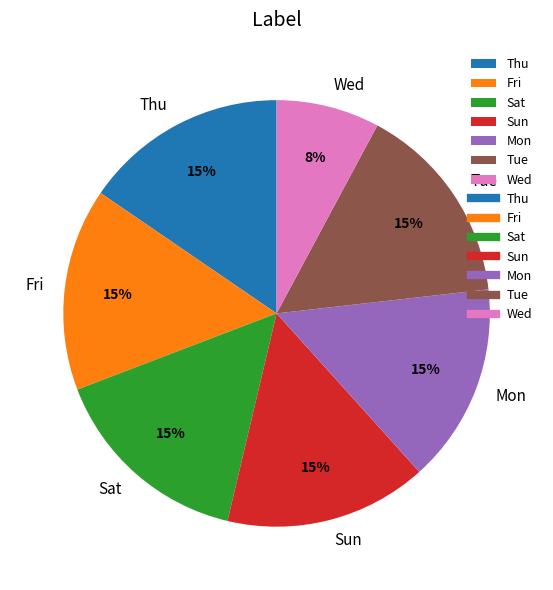

What is the smallest slice in the pie chart?

Wed